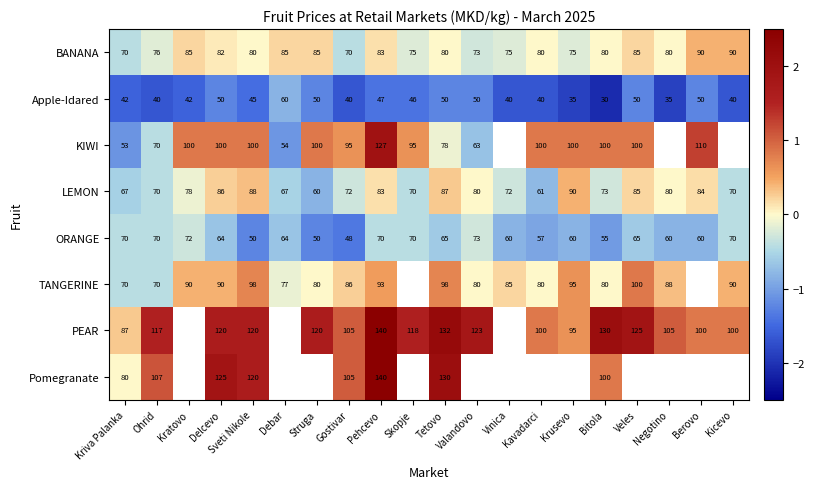

At which label does ORANGE first exceed 64?

Kriva Palanka